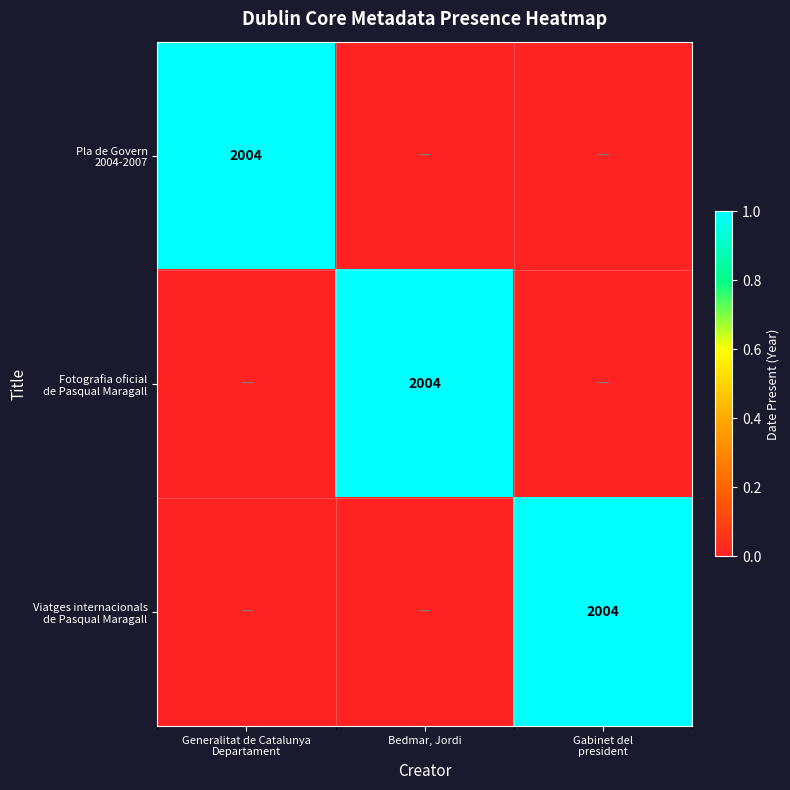

How many distinct data groups are displayed?

3